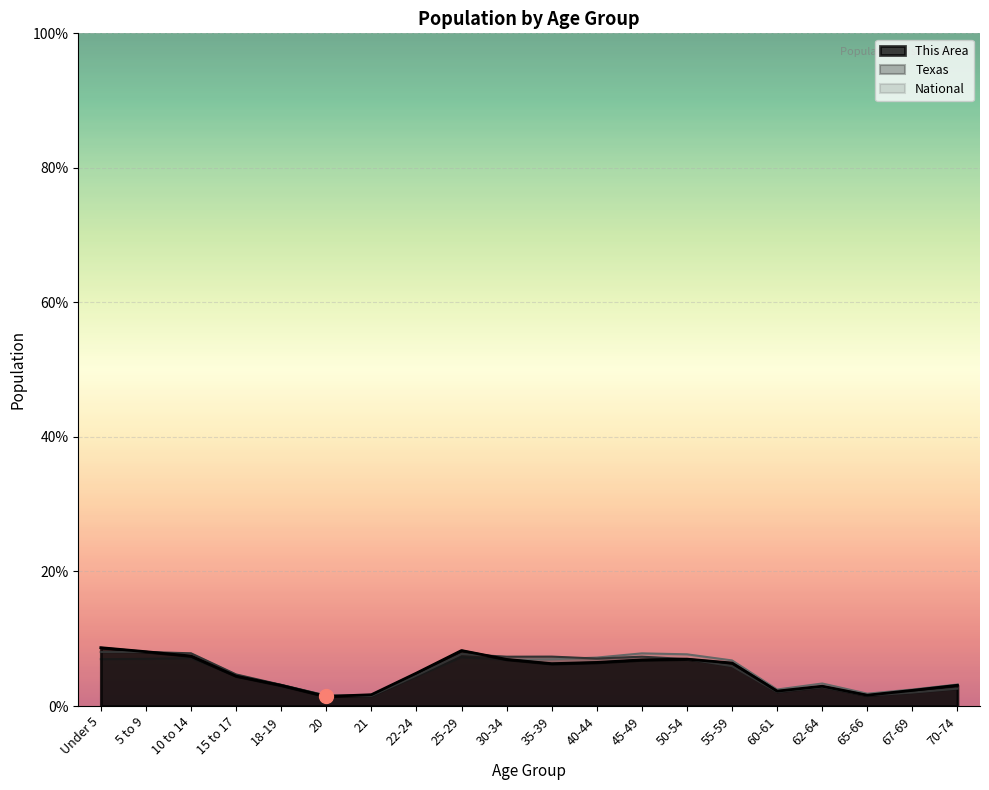

The value of National at 50-54 is 12.0. True or false?

False